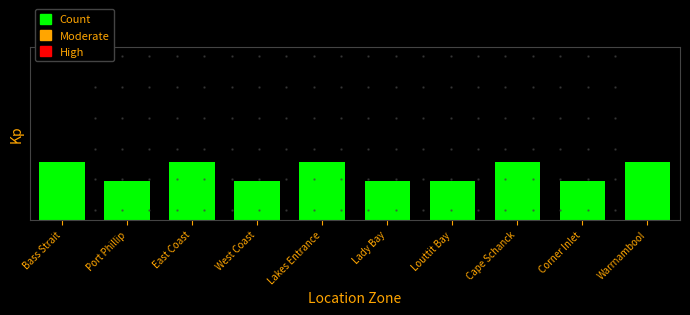

Rank the categories by value from highest to lowest.

Bass Strait, East Coast, Lakes Entrance, Cape Schanck, Warrnambool, Port Phillip, West Coast, Lady Bay, Louttit Bay, Corner Inlet